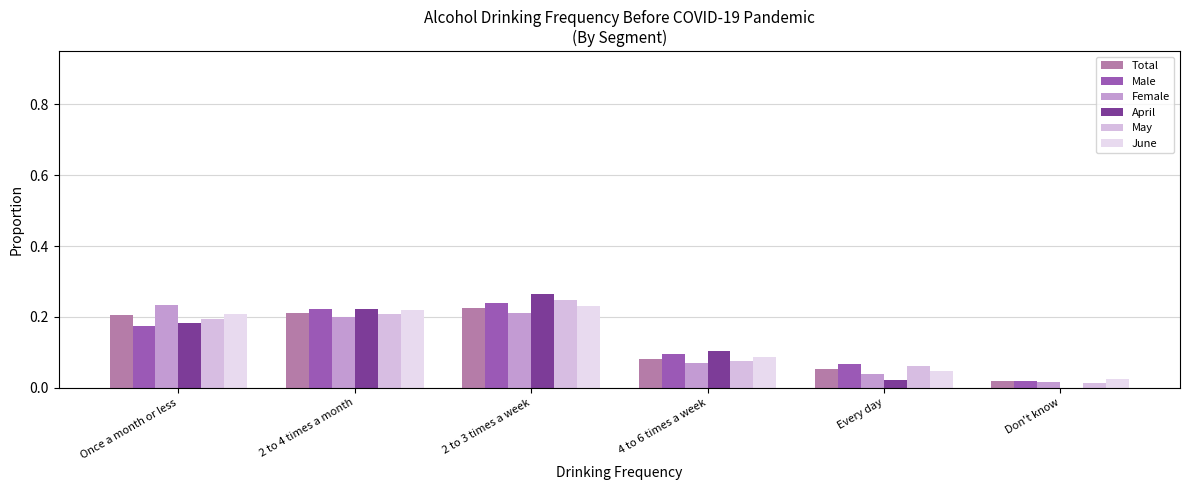

Between 2 to 4 times a month and Don't know, which series saw the biggest shift?

April